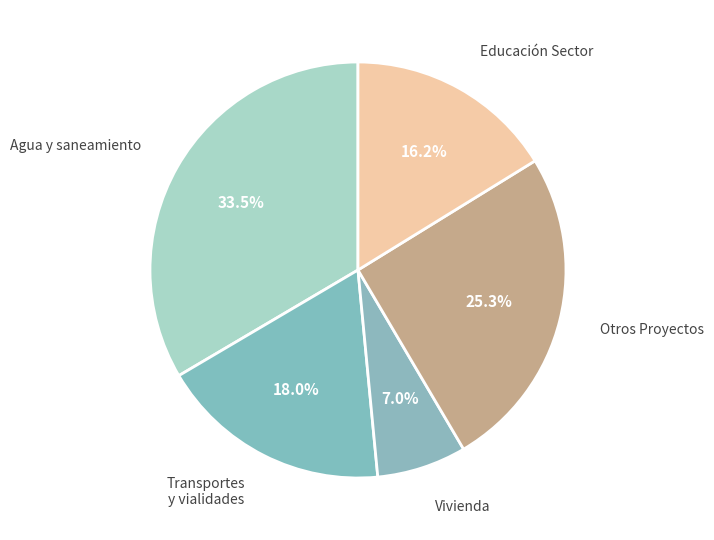

Count the number of slices in the pie.

5